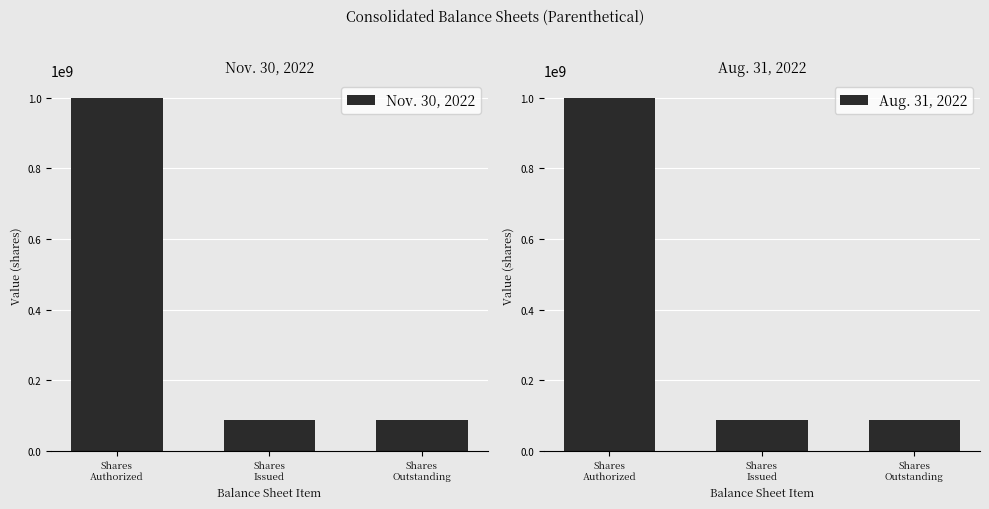

Which has a higher value, Shares
Authorized or Shares
Outstanding?

Shares
Authorized